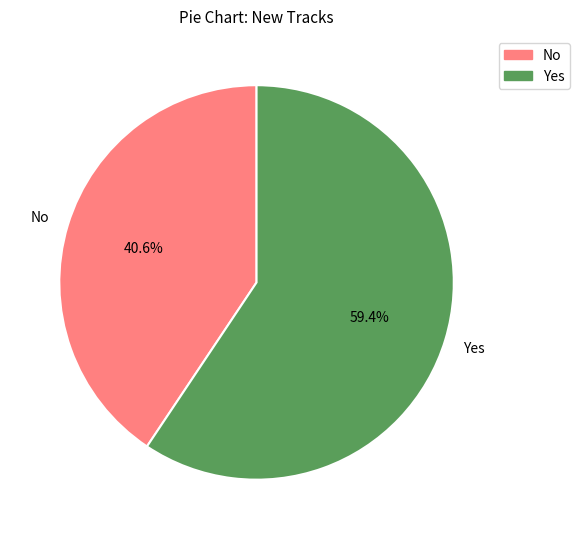

Is it true that Yes is 70% of the pie?

False